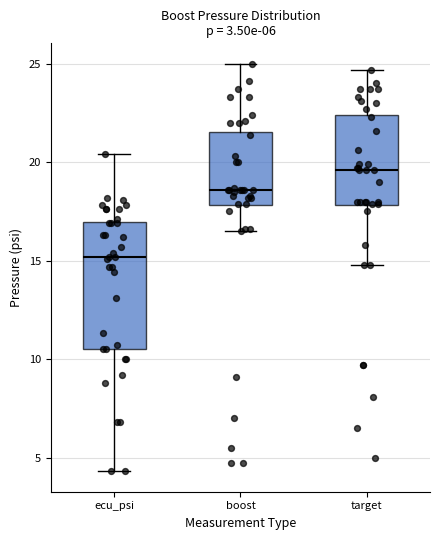

Which box has the highest median line?

target